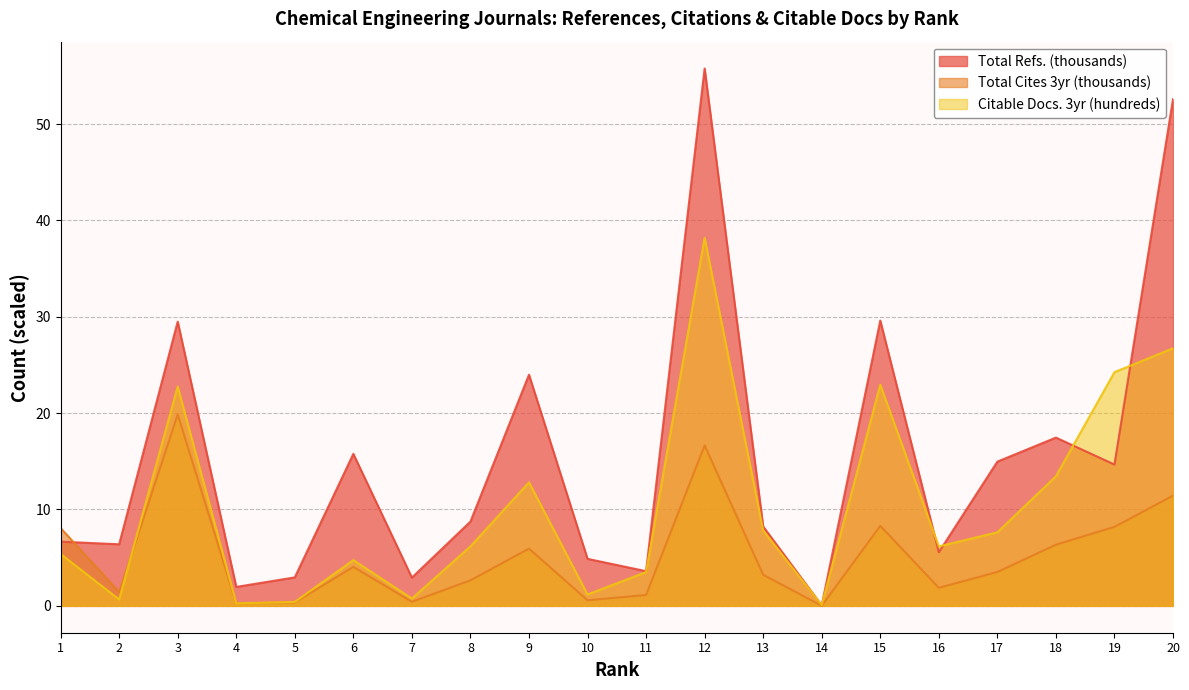

Which series changed the most between 6 and 8?

Total Refs. (thousands)